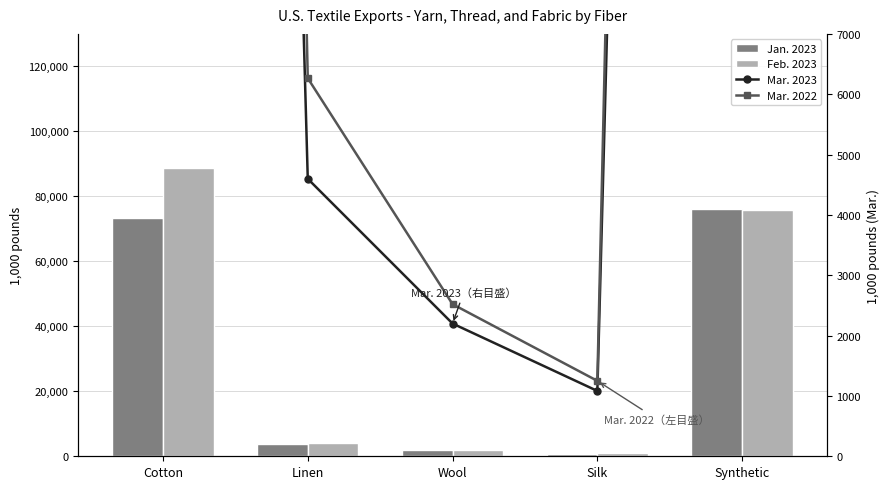

Reading right to left, transcribe all the data shown in this chart.

Jan. 2023: 76176.6	731.4	2031.7	3786.6	73436.0
Feb. 2023: 75891.4	987.5	1885.8	4067.0	88664.8
Mar. 2023: 89893.7	1082.7	2199.7	4598.6	90023.9
Mar. 2022: 105157.9	1250.0	2520.6	6265.9	112443.3